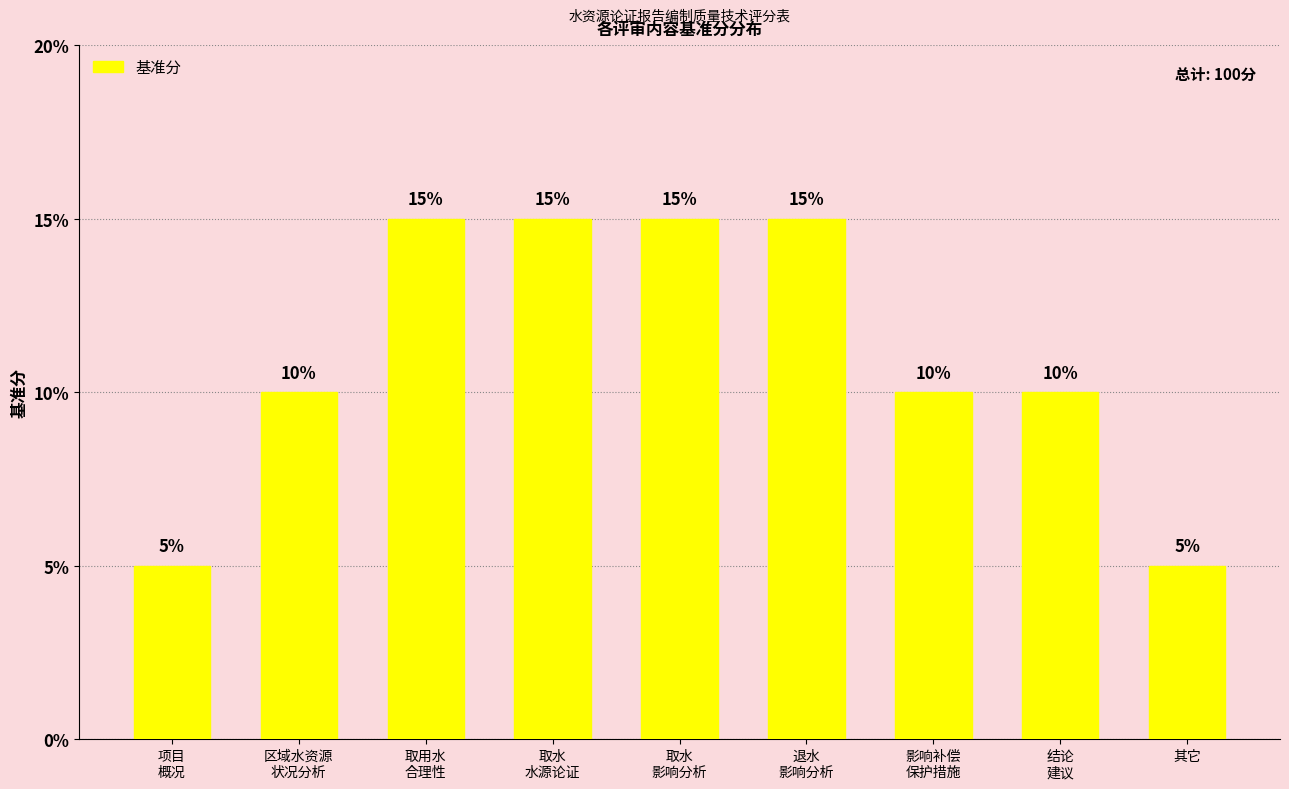

How many values are below 10?

2